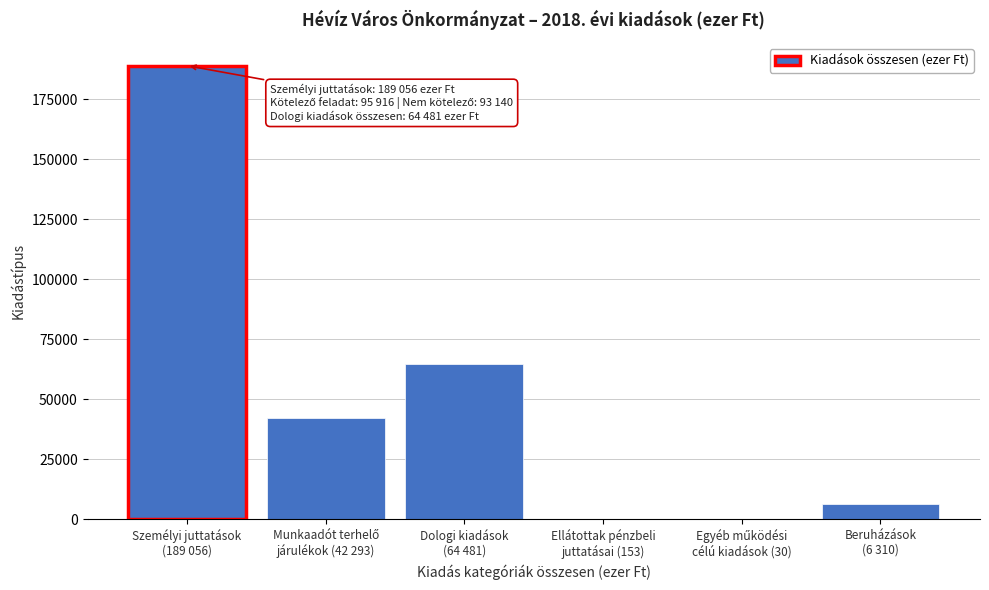

What is the maximum value shown in the chart?

189056